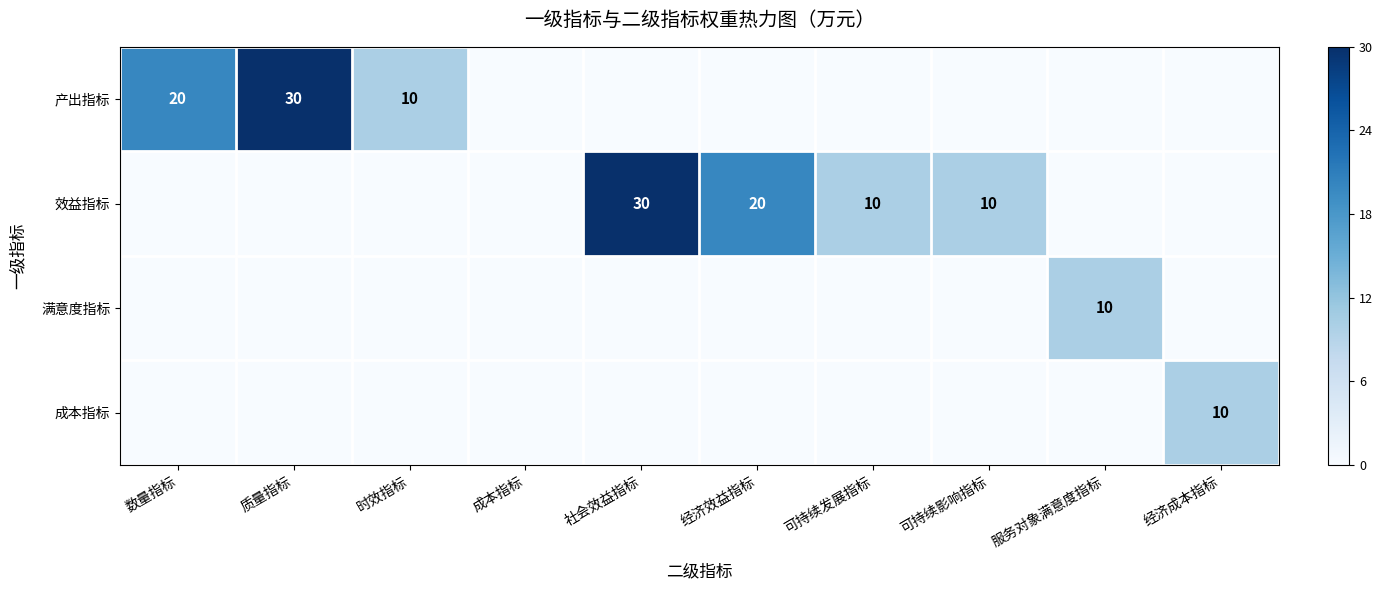

True or false: 产出指标 has a value of 48 at 质量指标.

False